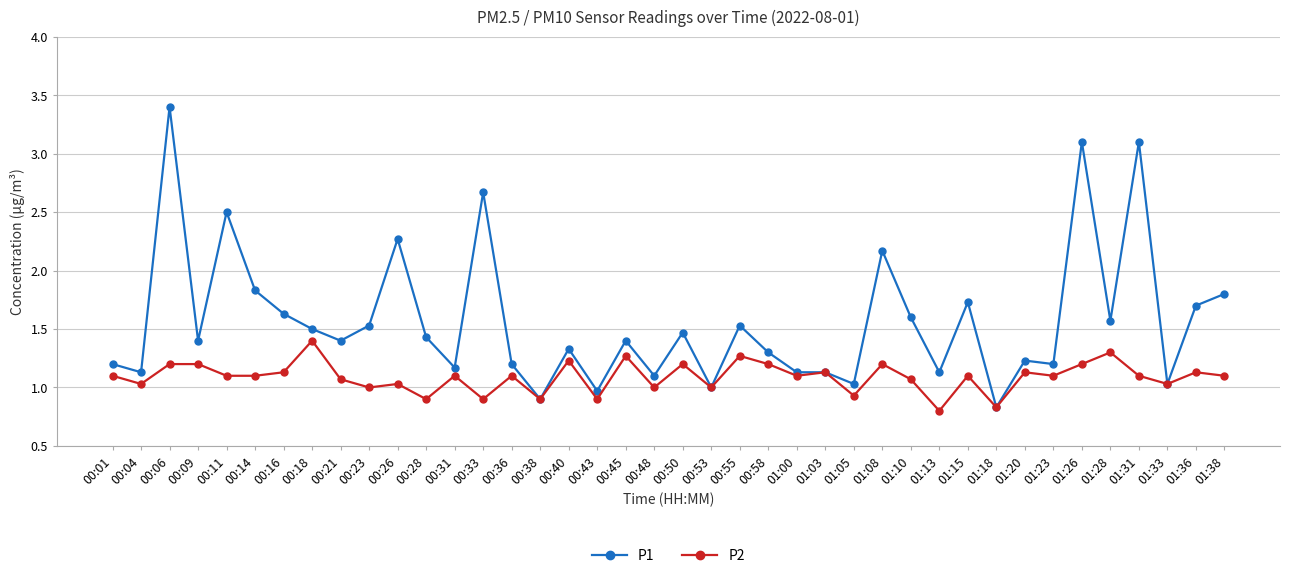

How many series are shown in this chart?

2